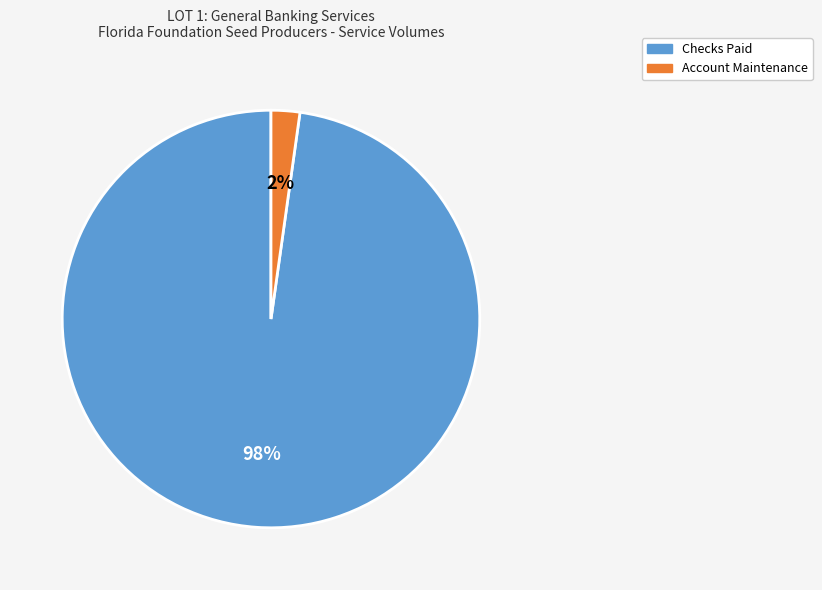

To the nearest percent, what is the average slice percentage?

50%